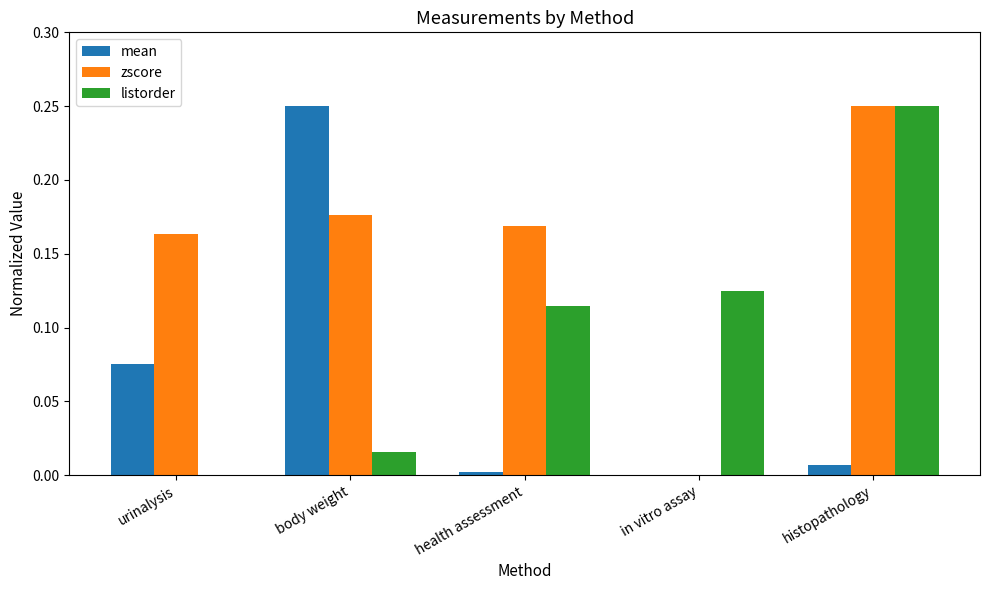

Between body weight and health assessment, which series saw the biggest shift?

mean